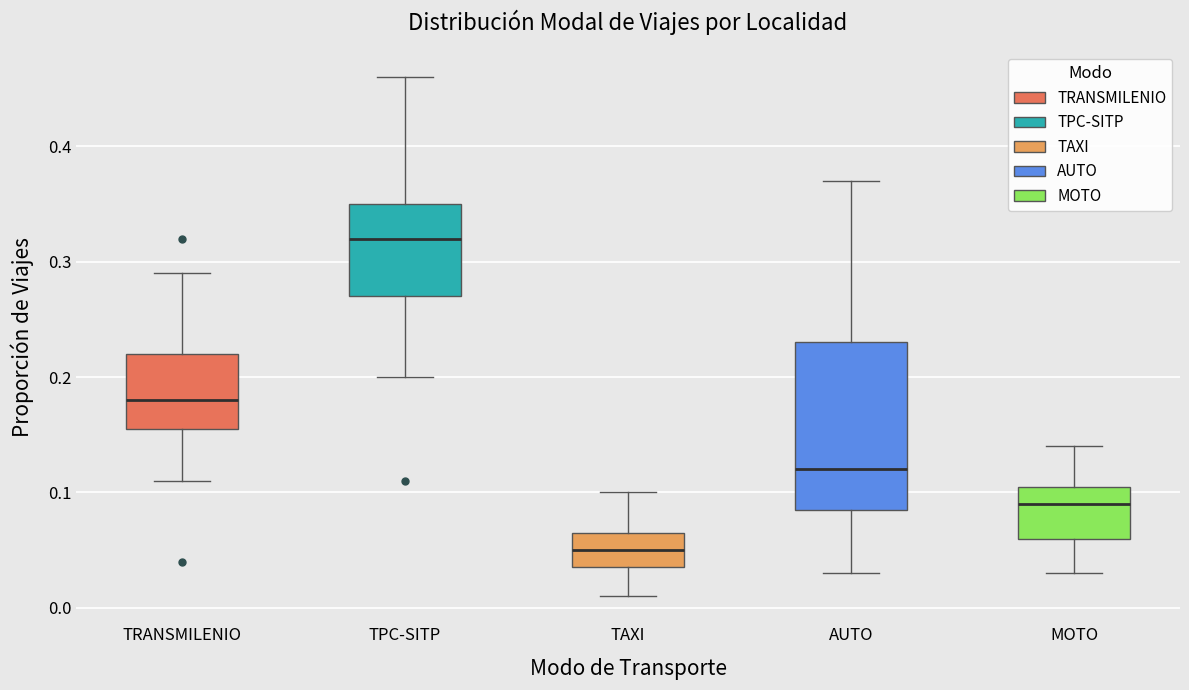

Where does the median line of the box for AUTO sit on the y-axis? The values are not printed on the chart, so give them approximately, as read against the axis.

0.12